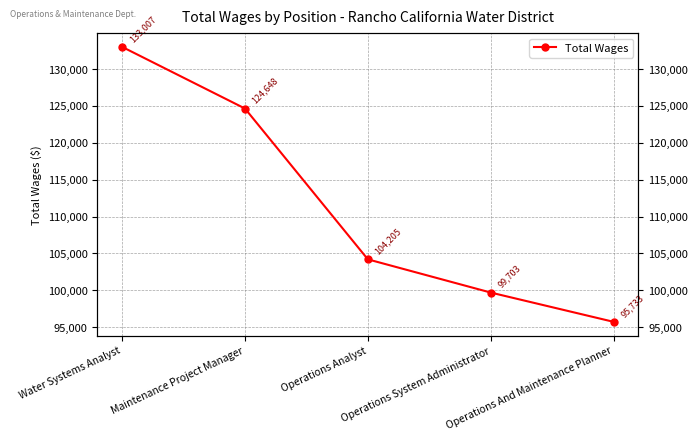

Approximately how many times larger is the value at Operations System Administrator compared to Operations Analyst?

1.0